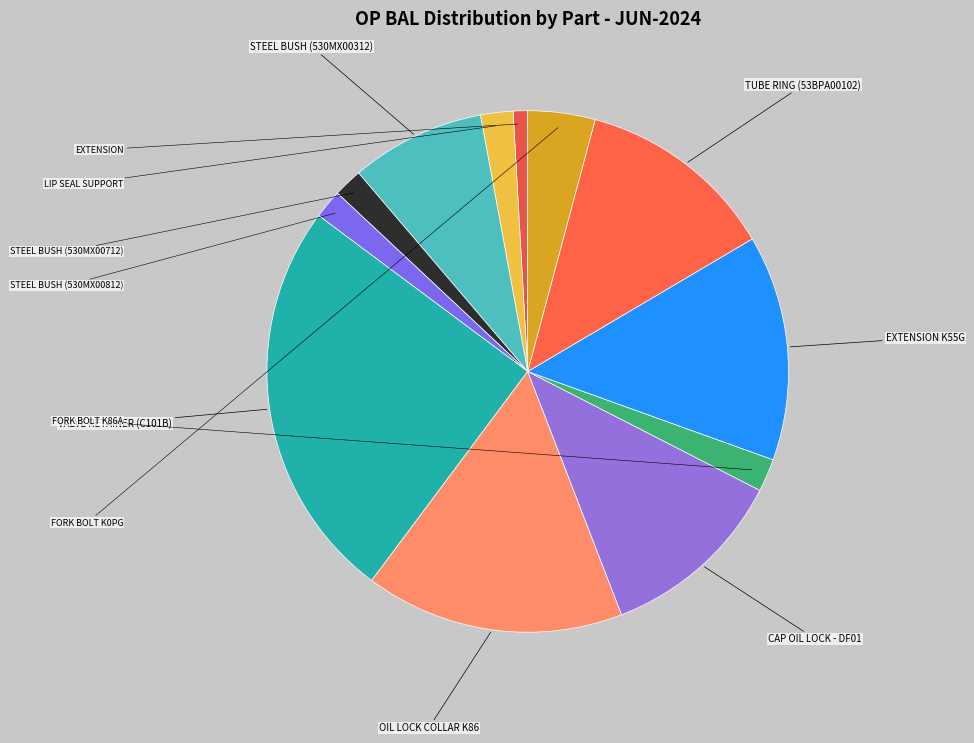

Does TUBE RING (53BPA00102) account for over 50% of the chart?

No